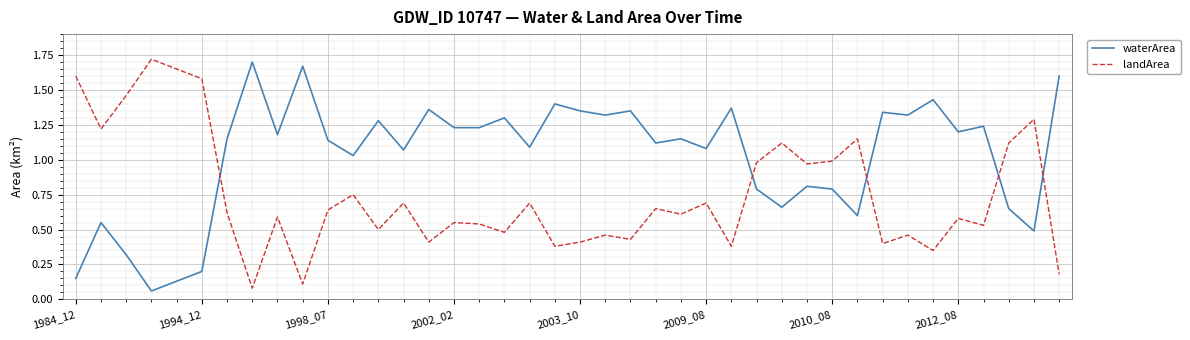

Rank the series by their average value, from highest to lowest.

waterArea, landArea